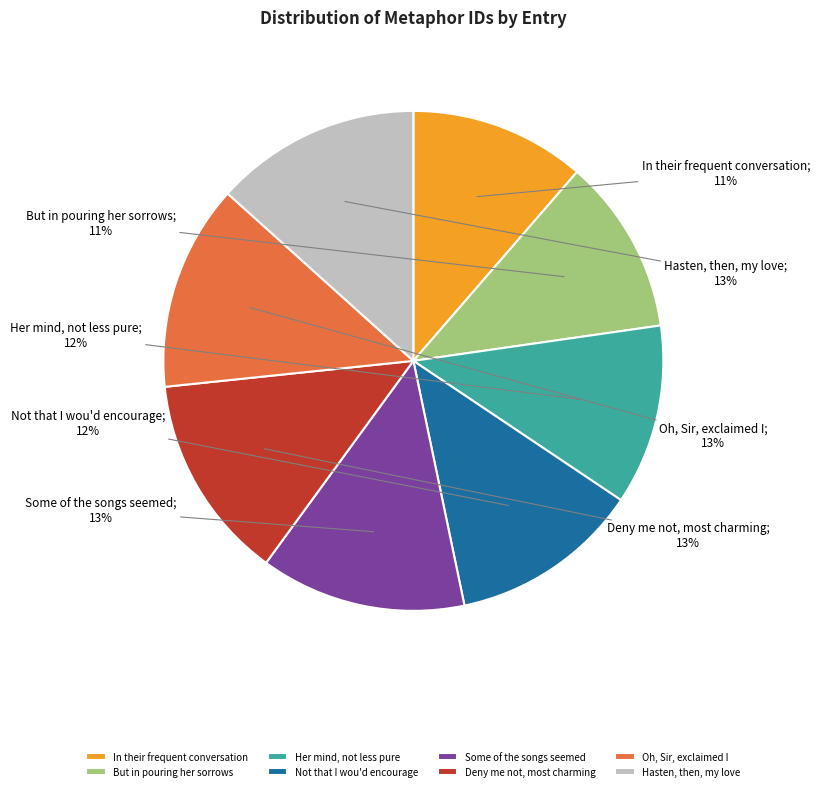

What is the ratio of the value at Some of the songs seemed to the value at In their frequent conversation?

1.2